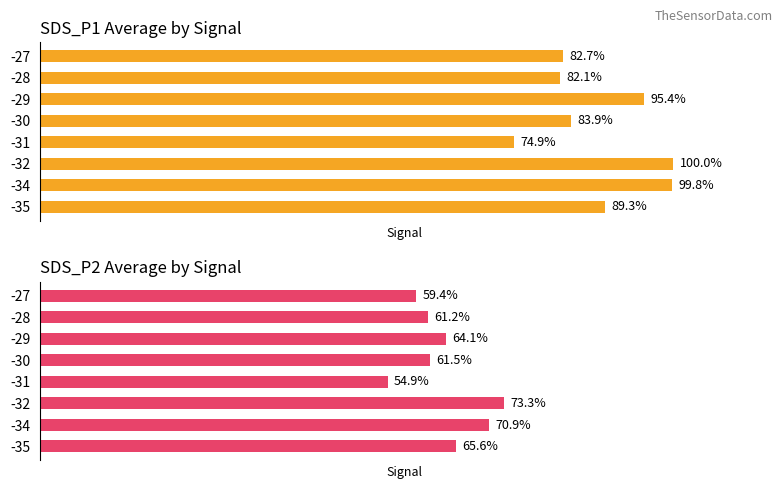

Reading left to right, list all the values displayed in this chart.

SDS_P1: 89.3	99.8	100.0	74.9	83.9	95.4	82.1	82.7
SDS_P2: 65.6	70.9	73.3	54.9	61.5	64.1	61.2	59.4